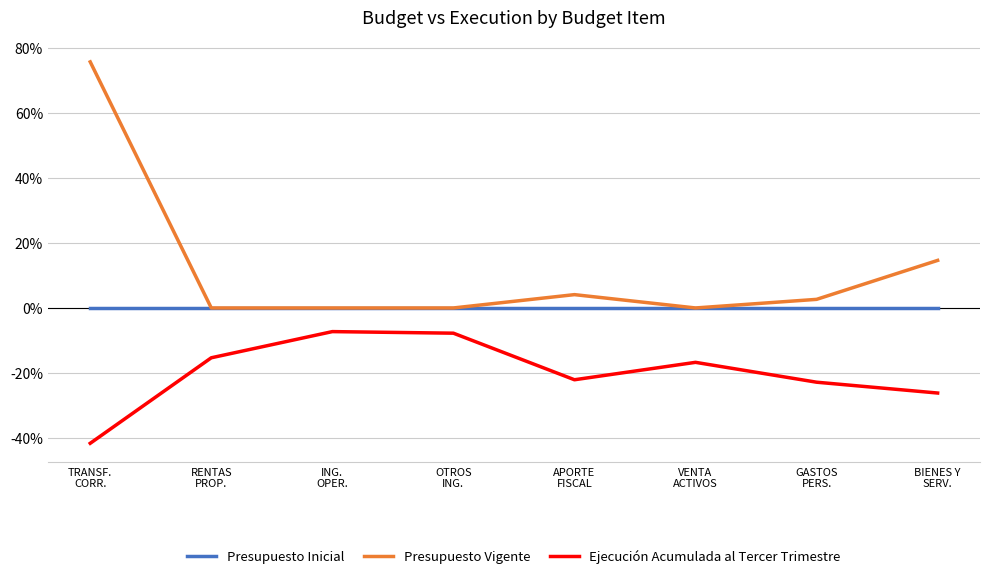

Rank the series by their maximum value, from highest to lowest.

Presupuesto Vigente, Presupuesto Inicial, Ejecución Acumulada al Tercer Trimestre